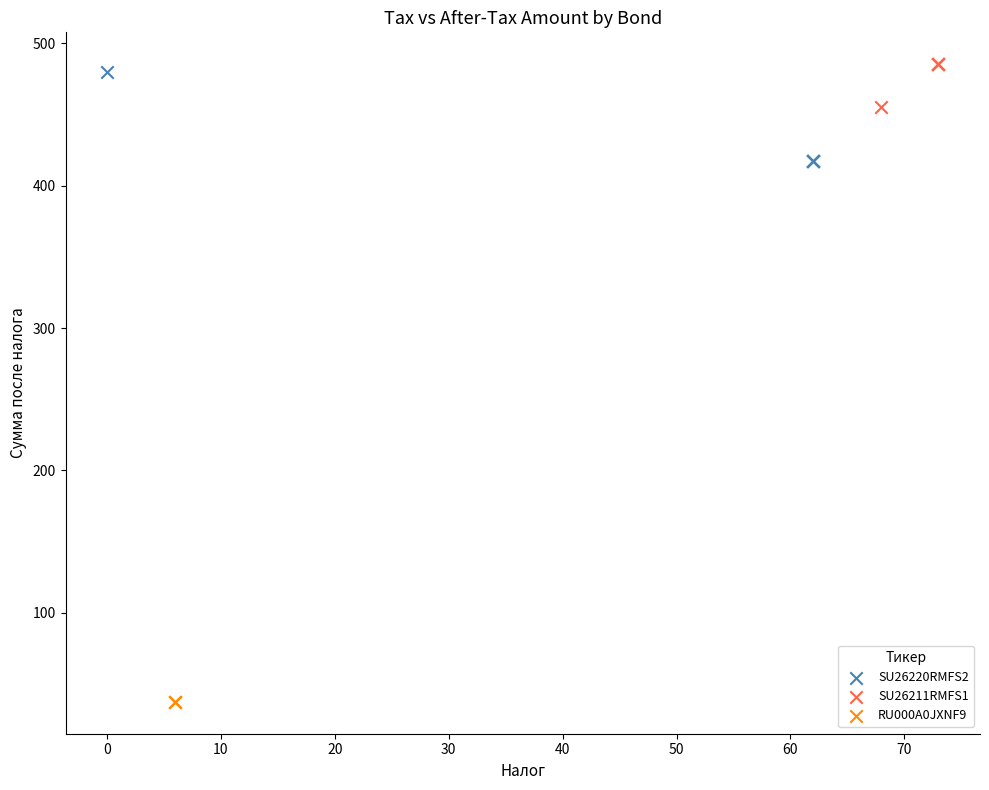

Which series contains the lowest Y value?

RU000A0JXNF9